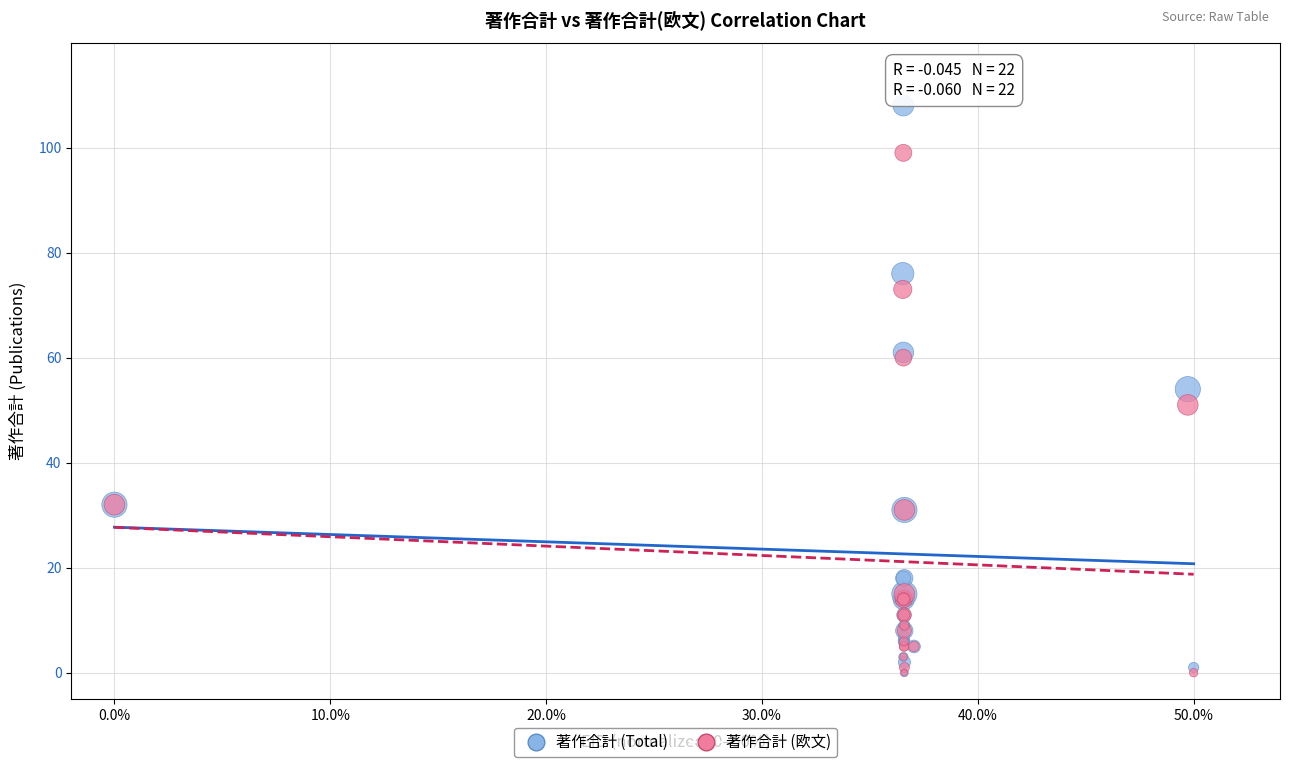

Which series has the widest spread of Y values?

著作合計 (Total)